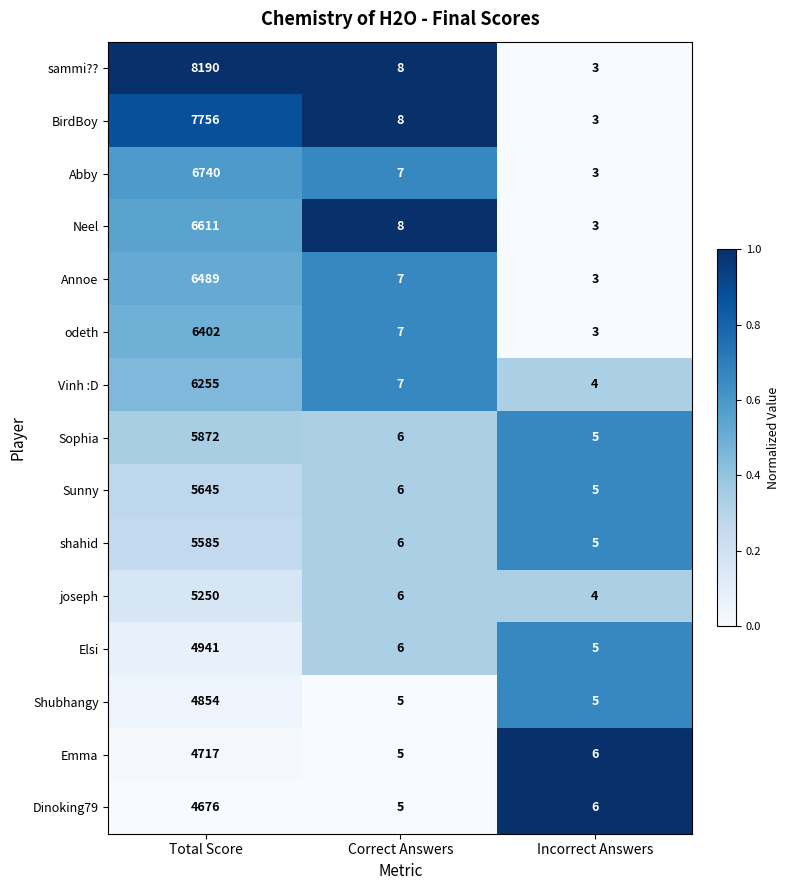

Rank the series by their maximum value, from highest to lowest.

sammi??, BirdBoy, Abby, Neel, Annoe, odeth, Vinh :D, Sophia, Sunny, shahid, joseph, Elsi, Shubhangy, Emma, Dinoking79